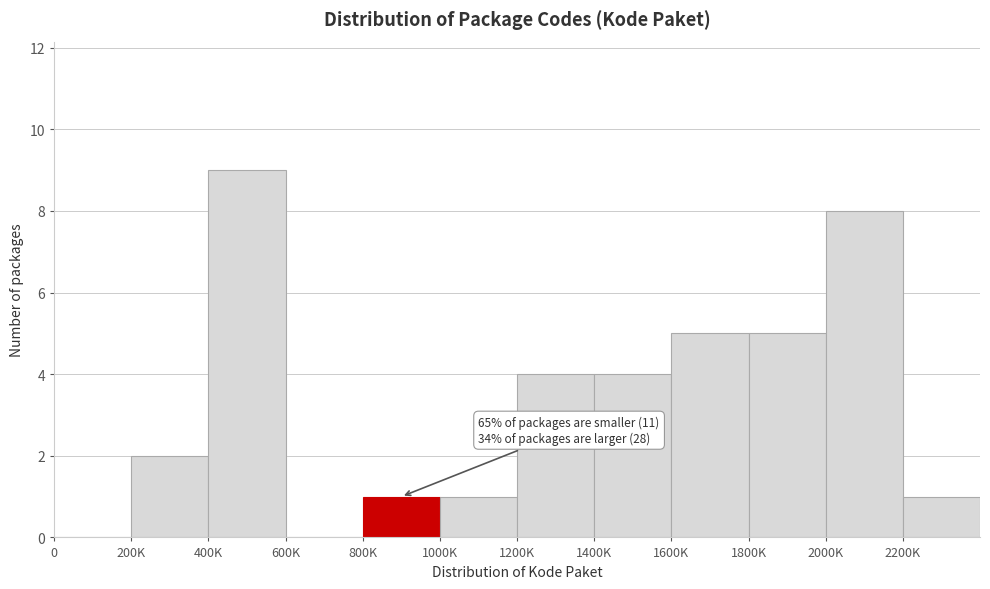

Reading right to left, transcribe all the data shown in this chart.

2200K=1	2000K=8	1800K=5	1600K=5	1400K=4	1200K=4	1000K=1	800K=1	600K=0	400K=9	200K=2	0=0